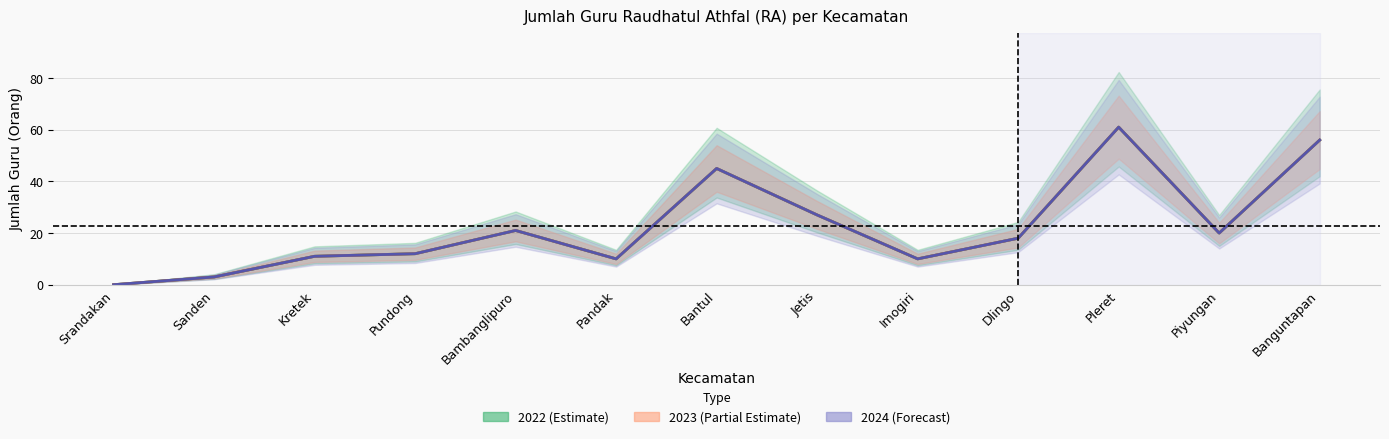

True or false: 2022 (Estimate line) and 2024 (Forecast line) intersect in this chart.

False